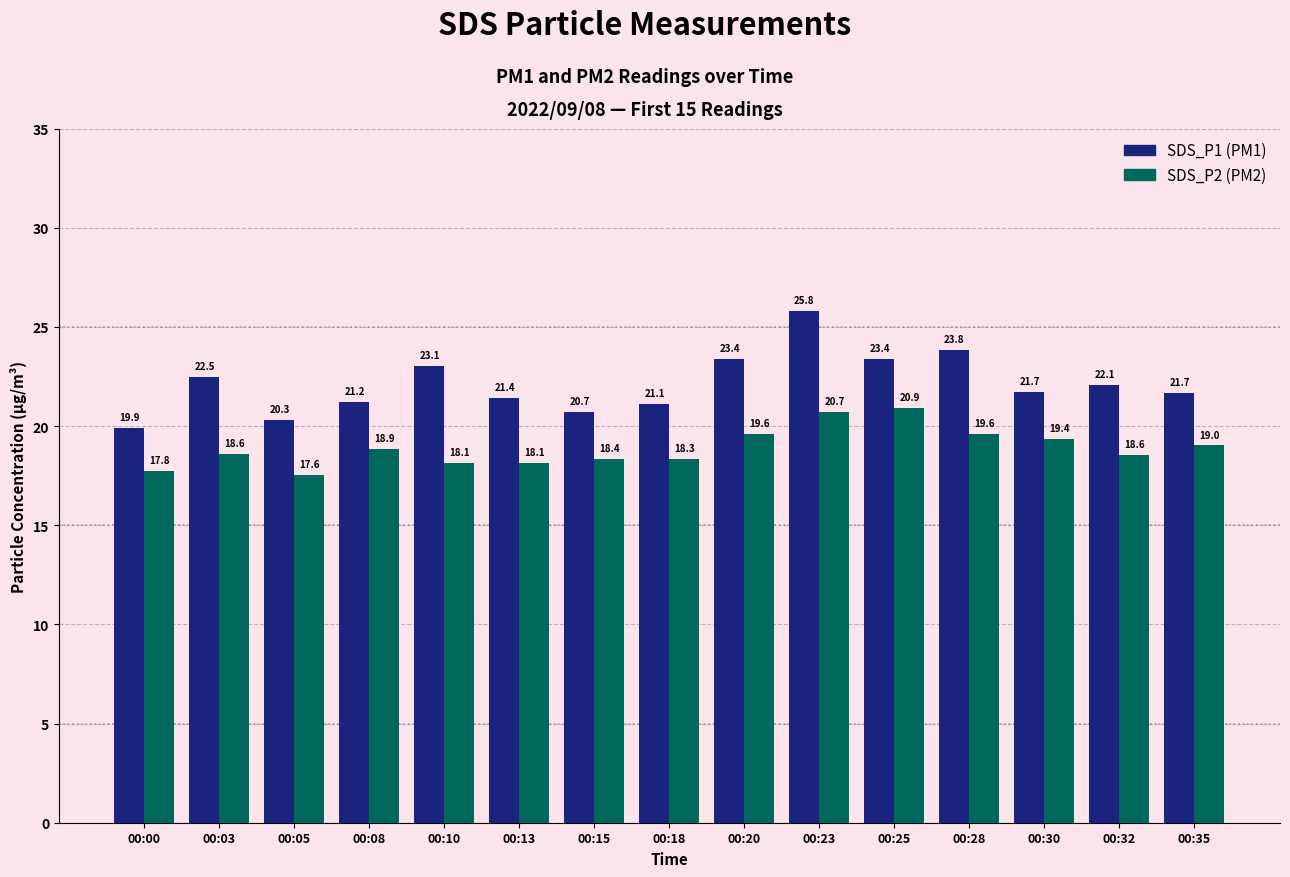

Does the chart contain any negative values?

No